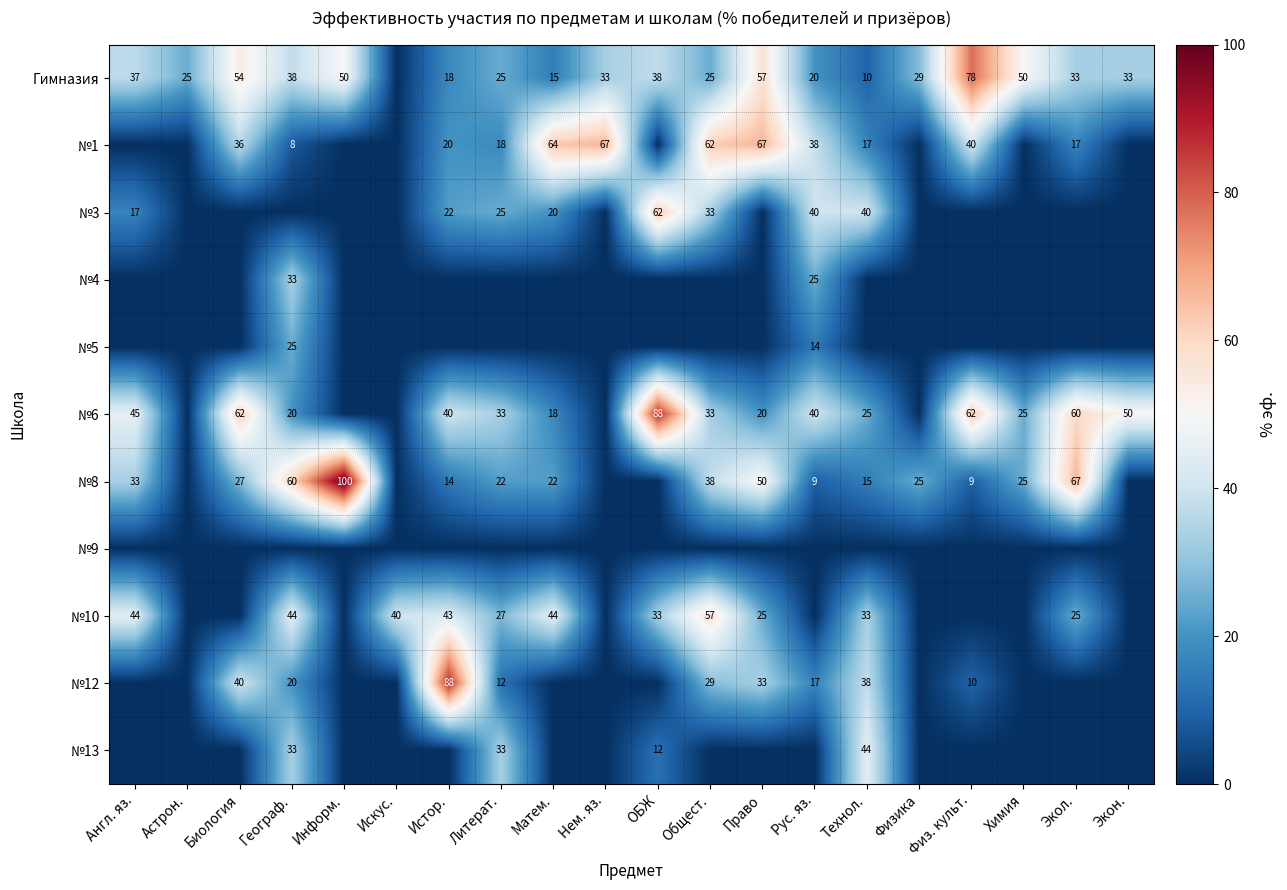

The №1 series shows 18 at Литерат.. True or false?

True